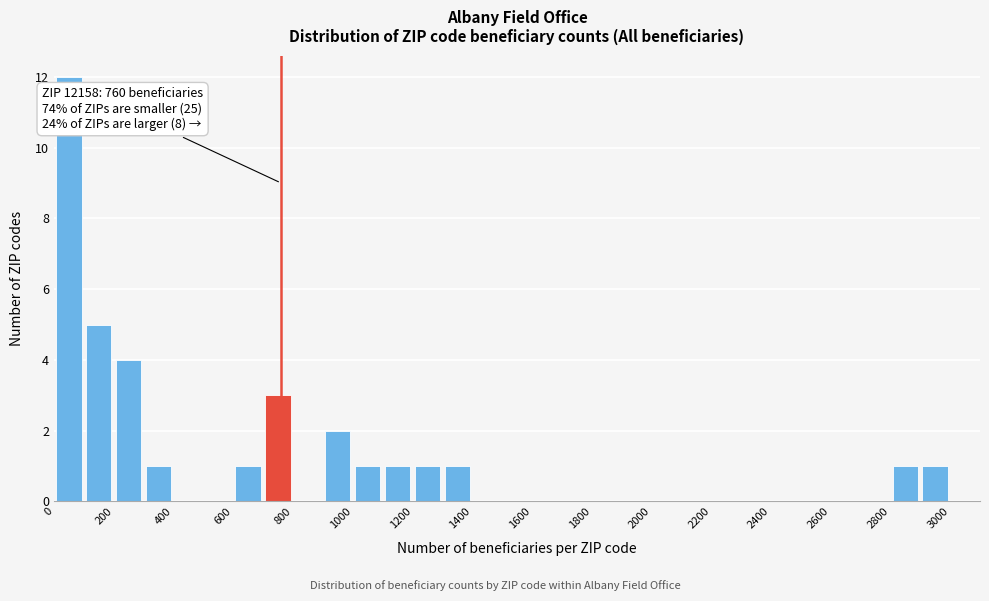

Over which range of the x-axis is the bar tallest?

0 to 100